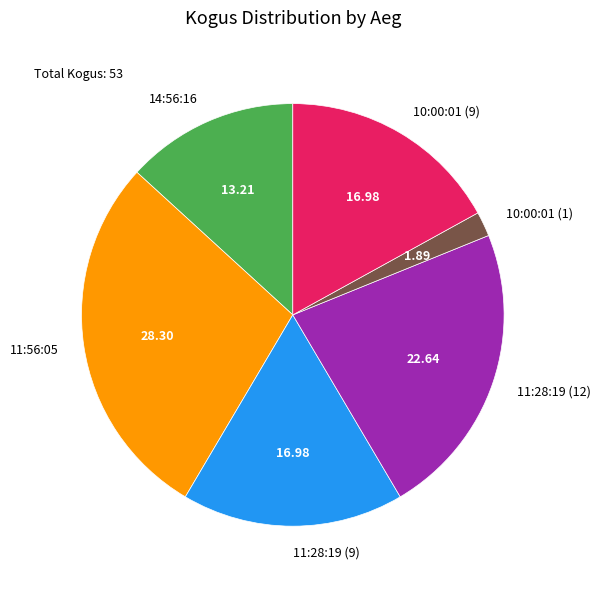

Is the sum of 11:28:19 (12) and 14:56:16 greater than half?

No